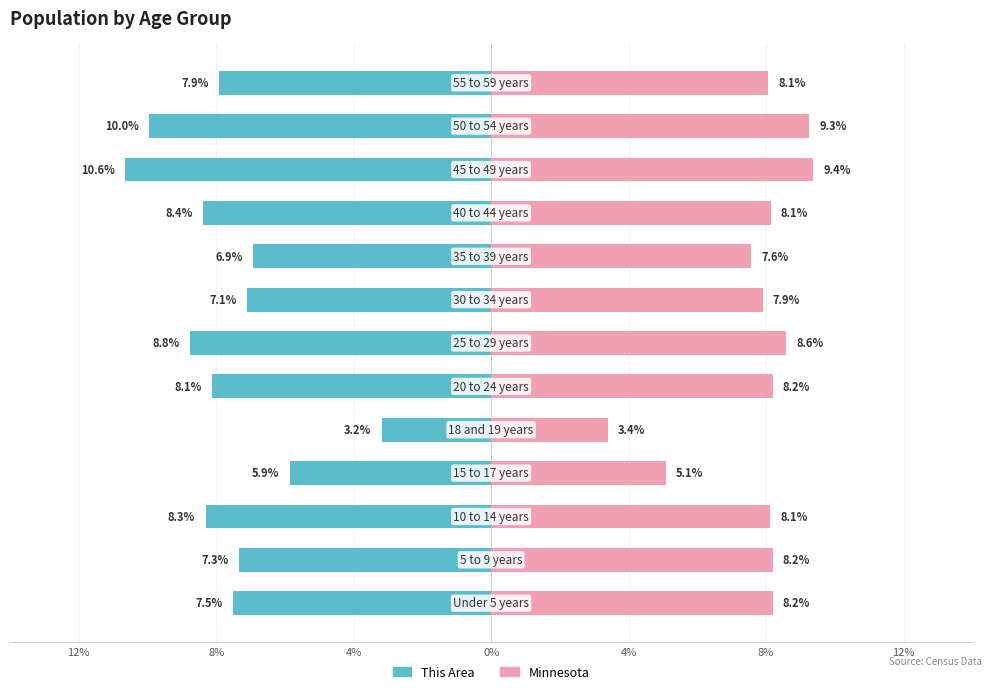

True or false: Minnesota has a value of 8.2 at 8%.

True